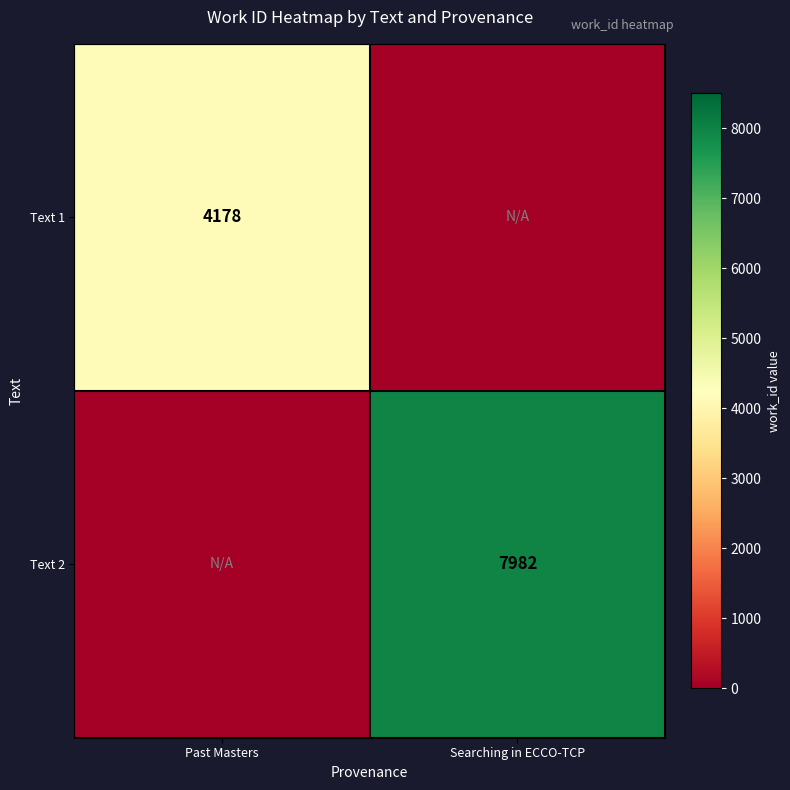

Is it true that Text 1 equals 4178 at Past Masters?

True